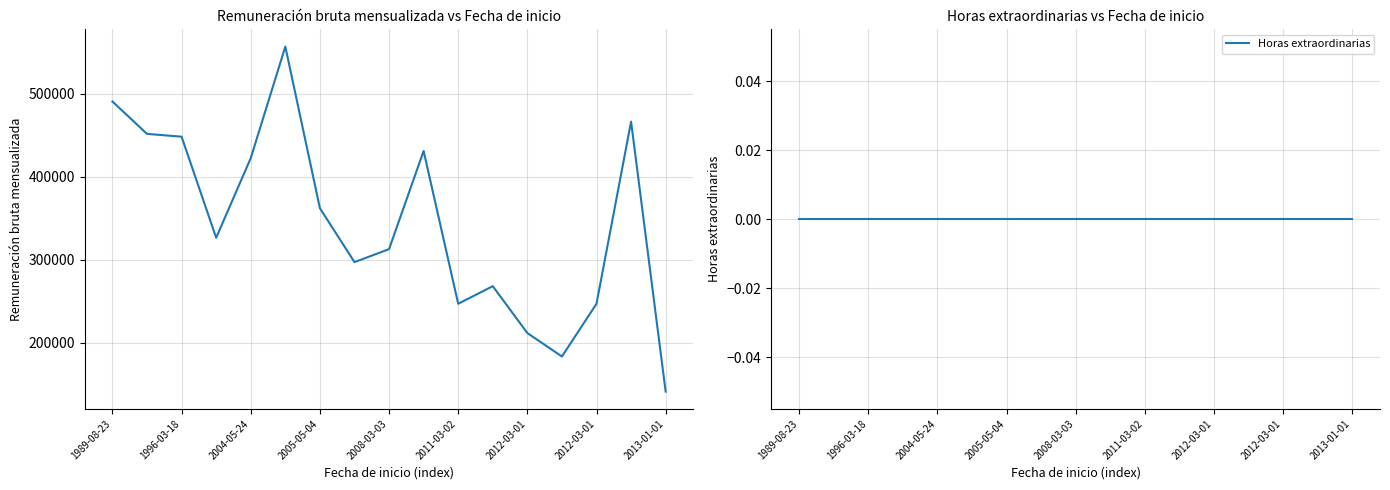

List the series in order of their overall mean, lowest first.

Horas extraordinarias, Remuneración bruta mensualizada